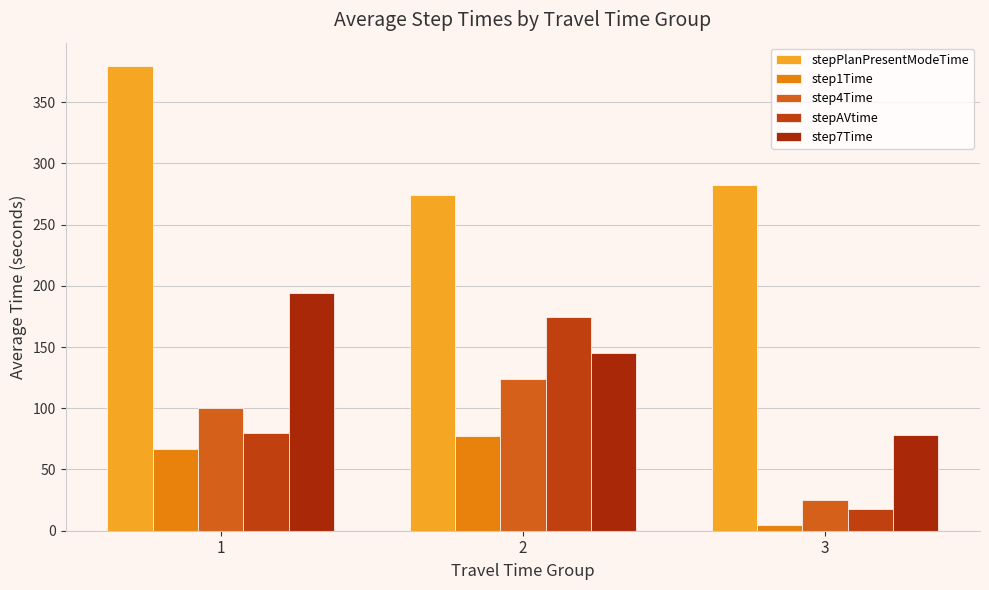

The value of stepAVtime at 1 is 79.8. True or false?

True